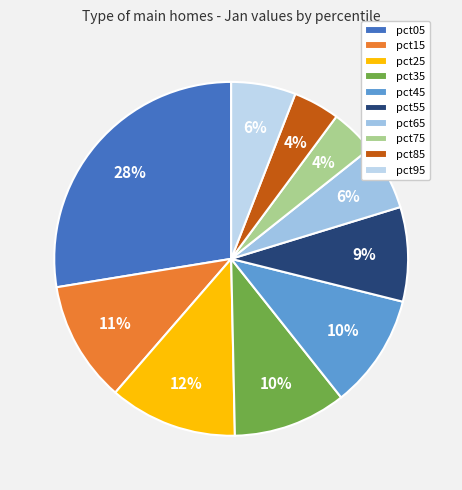

Count the number of slices in the pie.

10